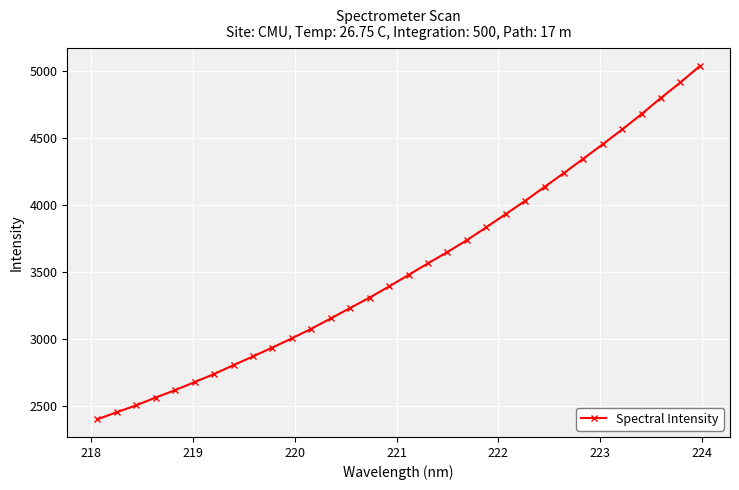

True or false: the data has more than 2 interior local peaks.

False